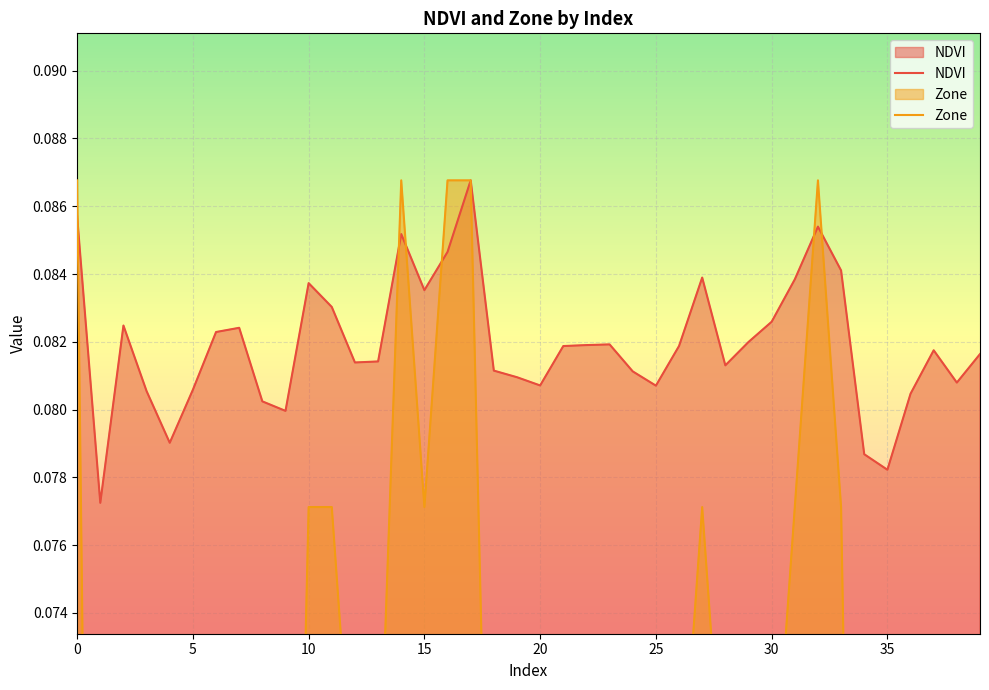

Is the value of NDVI at 23 greater than the value of Zone at 32?

No